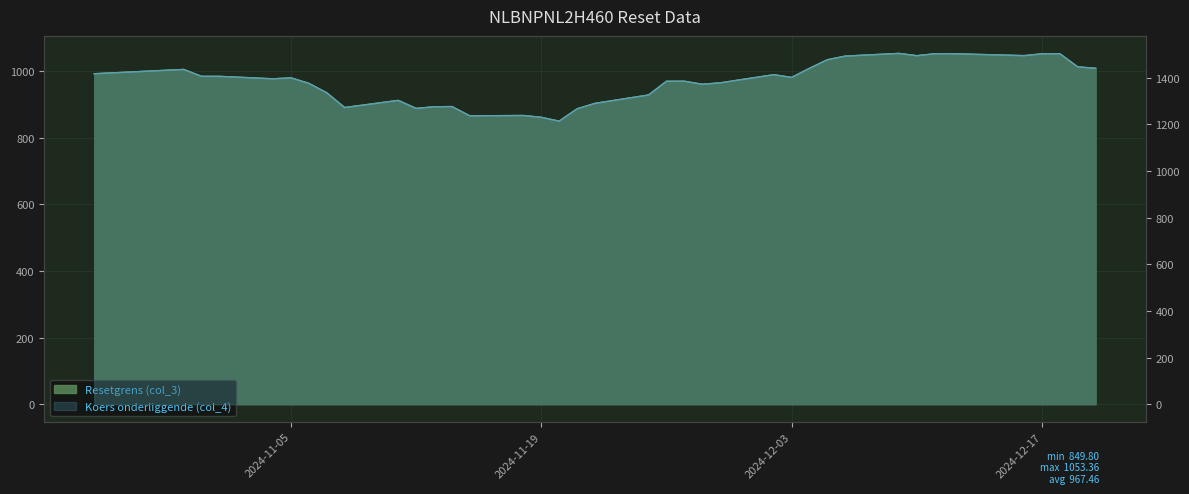

True or false: Resetgrens (col_3) has a value of 1641.6 at 2024-12-02.

False